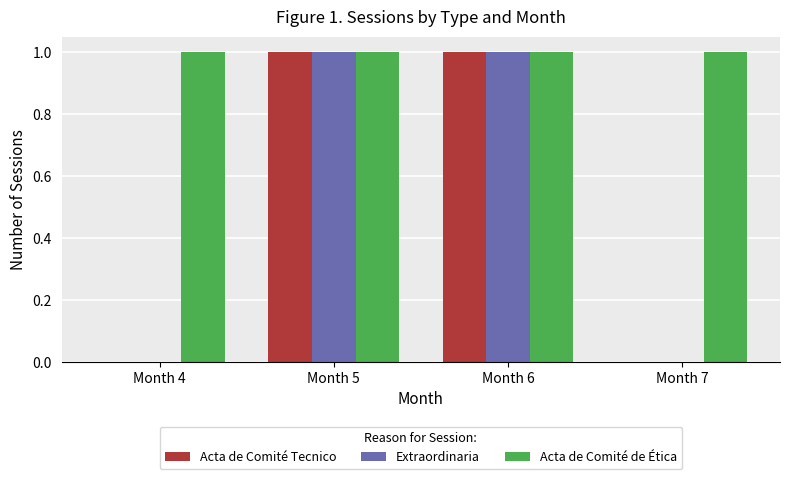

Which series has the largest total across all categories?

Acta de Comité de Ética